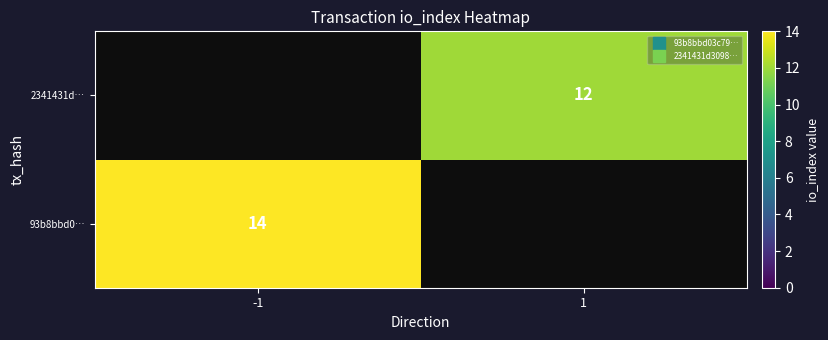

At how many categories does at least one series exceed 12?

1